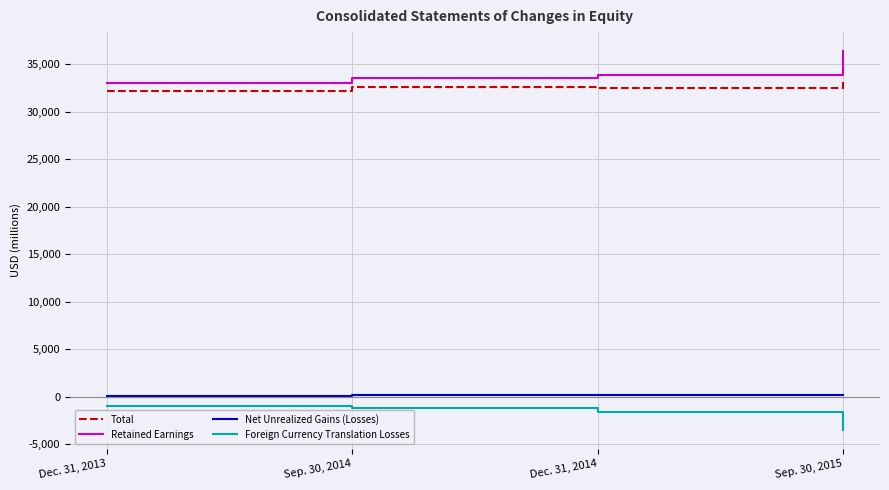

What is the approximate value of Foreign Currency Translation Losses at Sep. 30, 2015, to the nearest 100?

-3500